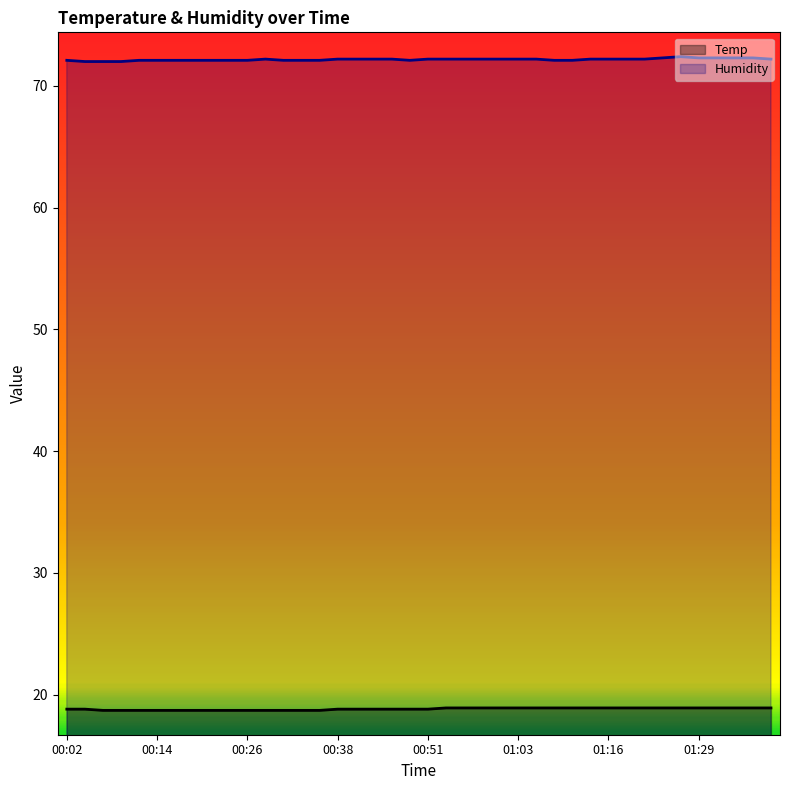

How many values in the Humidity series exceed 72?

37